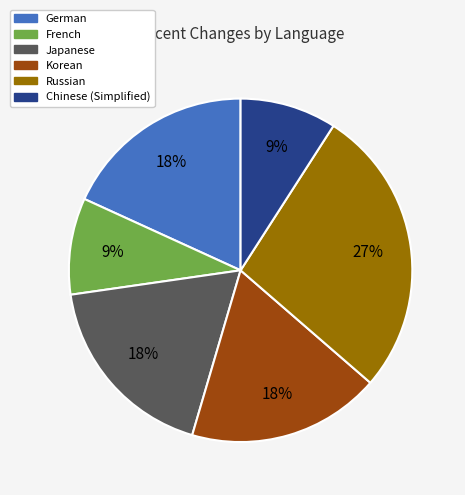

To the nearest percent, what is the difference between the largest and smallest slice percentages?

18%